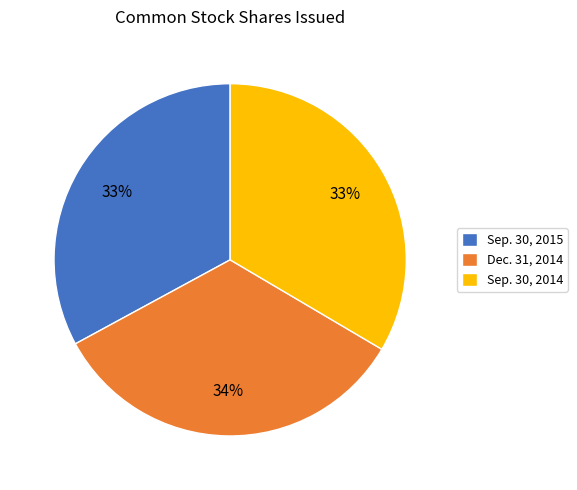

Approximately how many times larger is the value at Sep. 30, 2015 compared to Sep. 30, 2014?

1.0